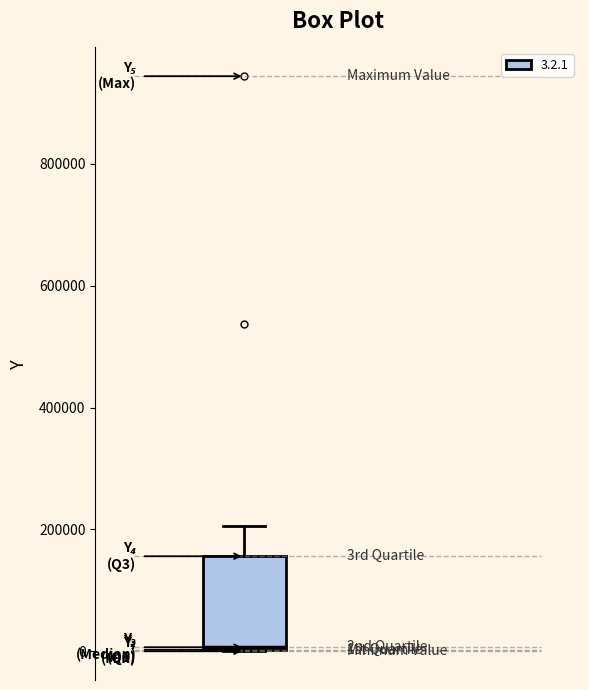

Read this box plot against the y-axis: the position of the median line, the range covered by the box, and the ends of both whiskers. The values are not printed on the chart, so give them approximately, as read against the axis.

median 0, box 0 to 160000, whiskers 0 to 200000